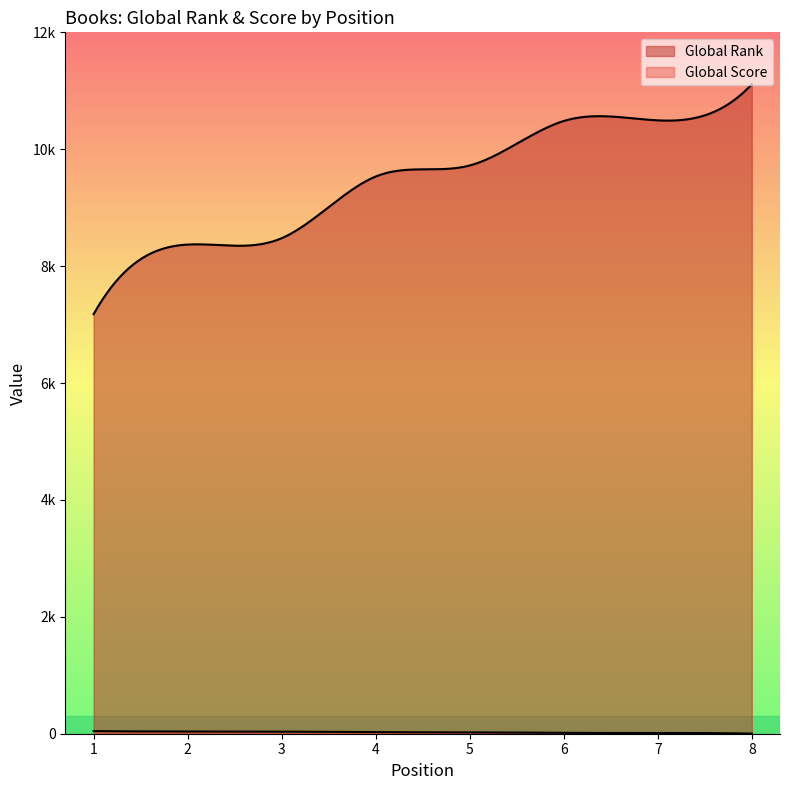

What is the difference between the second highest and minimum values in the Global Score series?

36